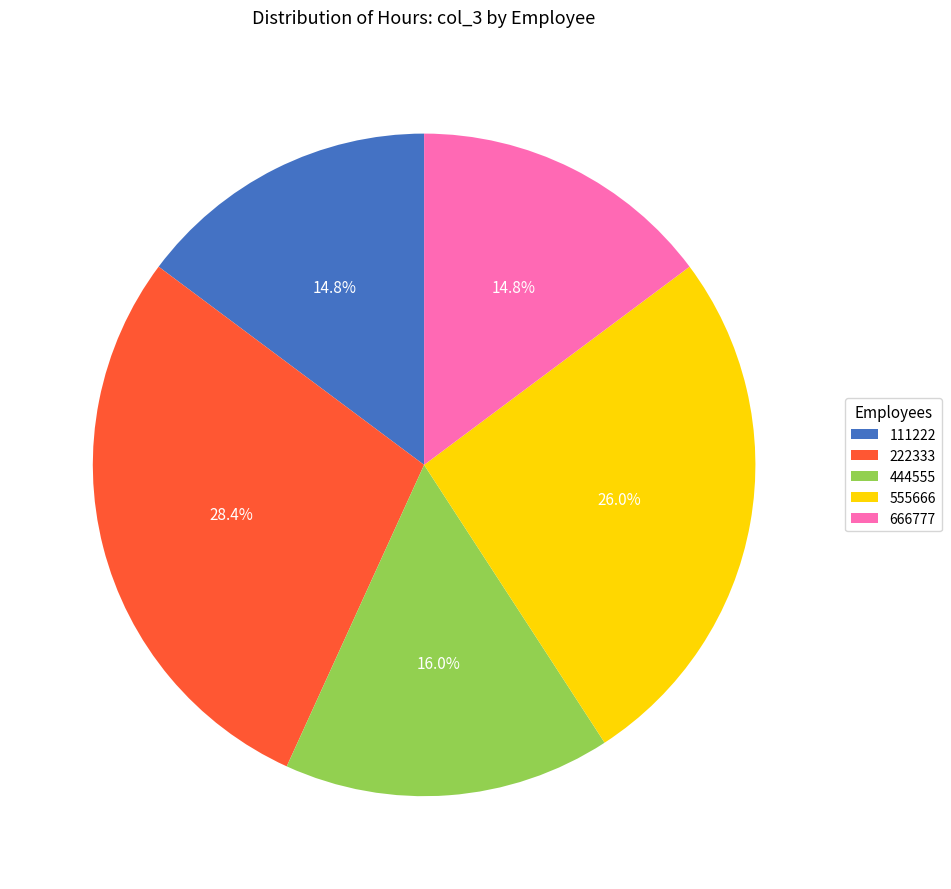

What percentage is the 666777 slice, to the nearest percent?

15%